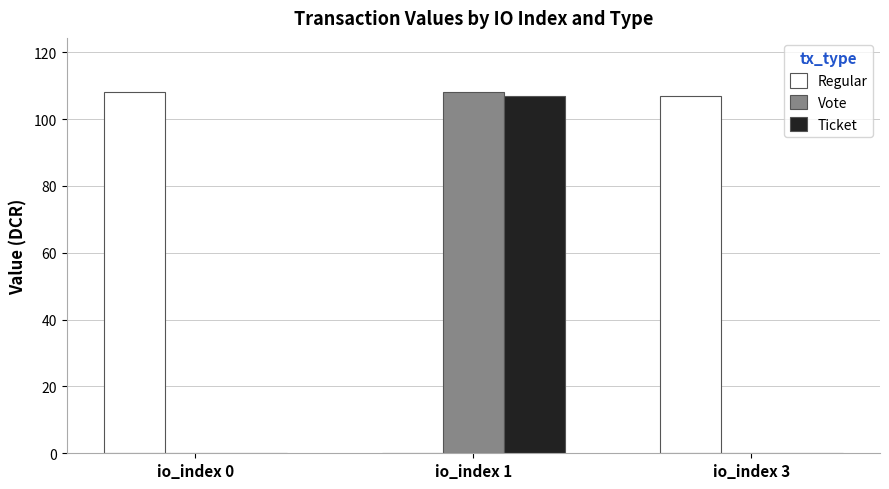

True or false: Vote has a value of 0.0 at io_index 3.

True